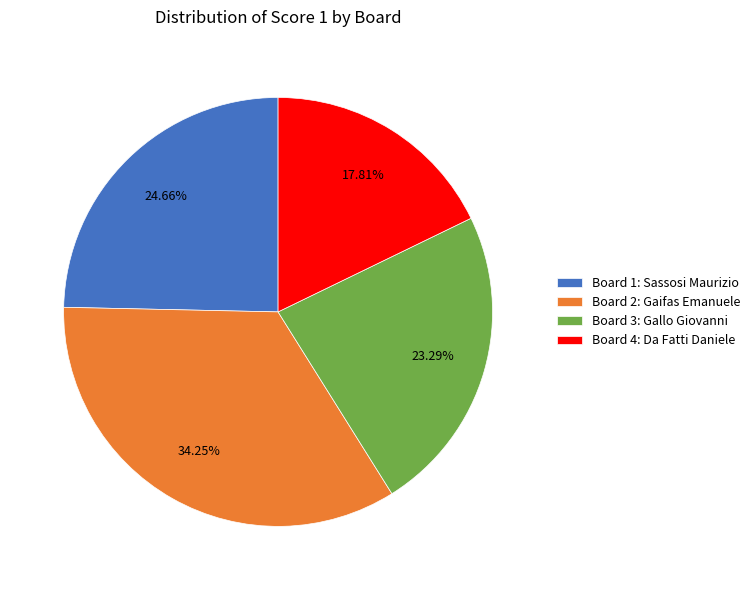

Combined, do Board 4: Da Fatti Daniele and Board 1: Sassosi Maurizio account for over 50%?

No